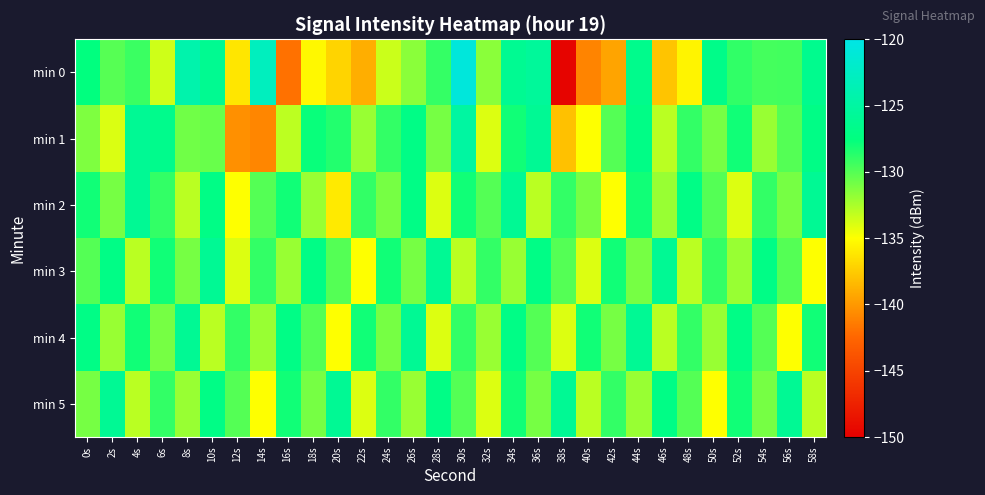

Which series changed the most between 22s and 58s?

min 0